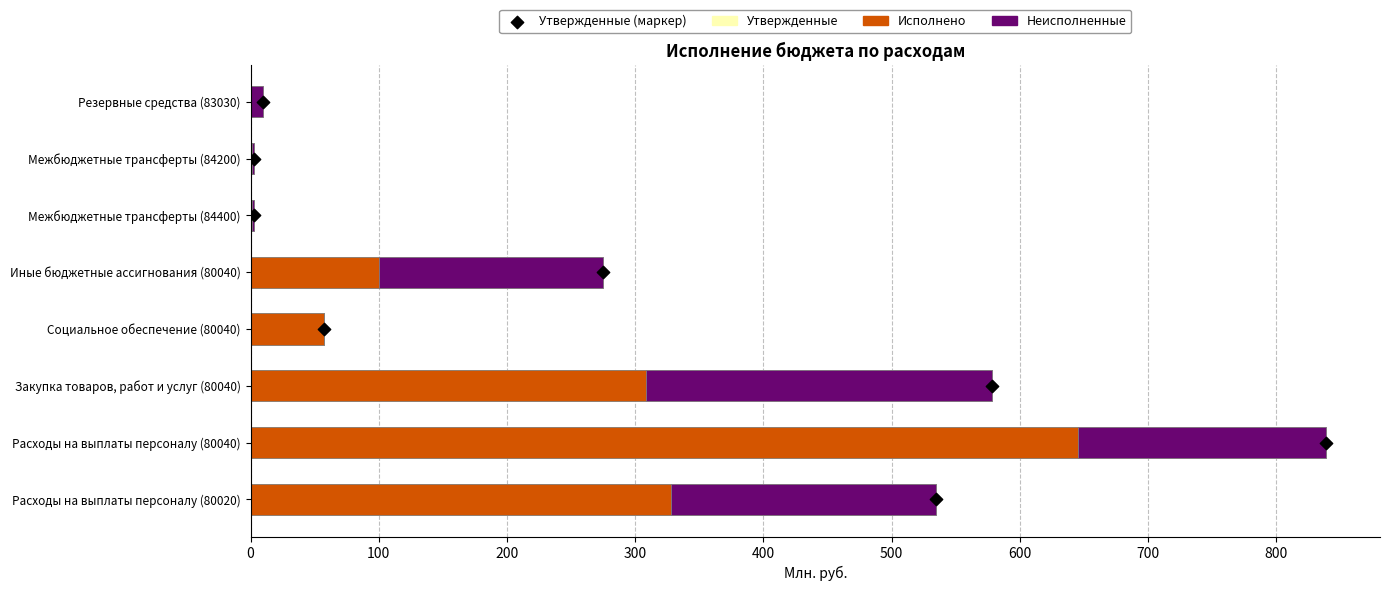

Which series contains the highest Y value?

Утвержденные бюджетные назначения